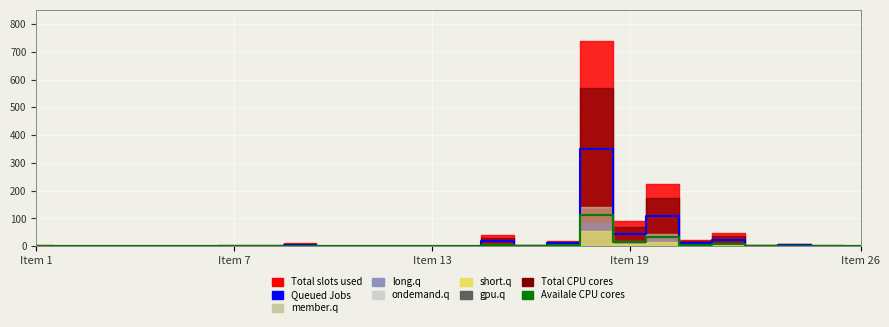

How many categories are shown in the chart?

26